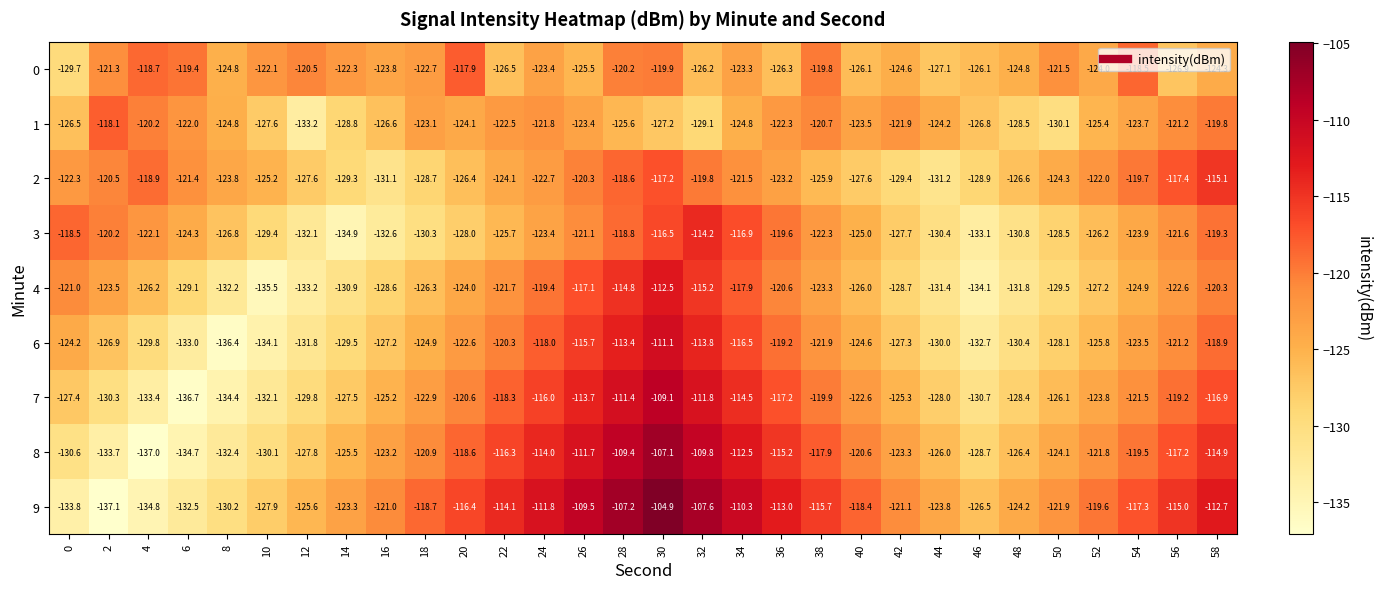

Which category has the lowest value across all series?

2